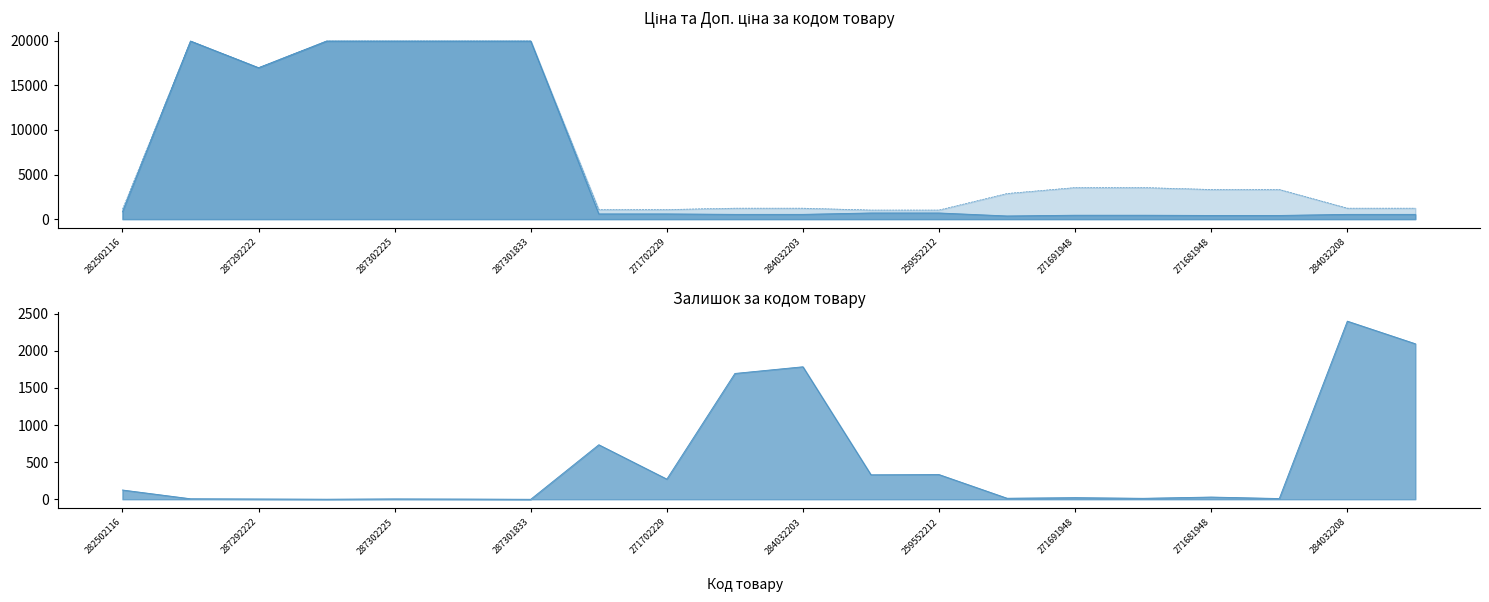

How many lines are shown in the chart?

3